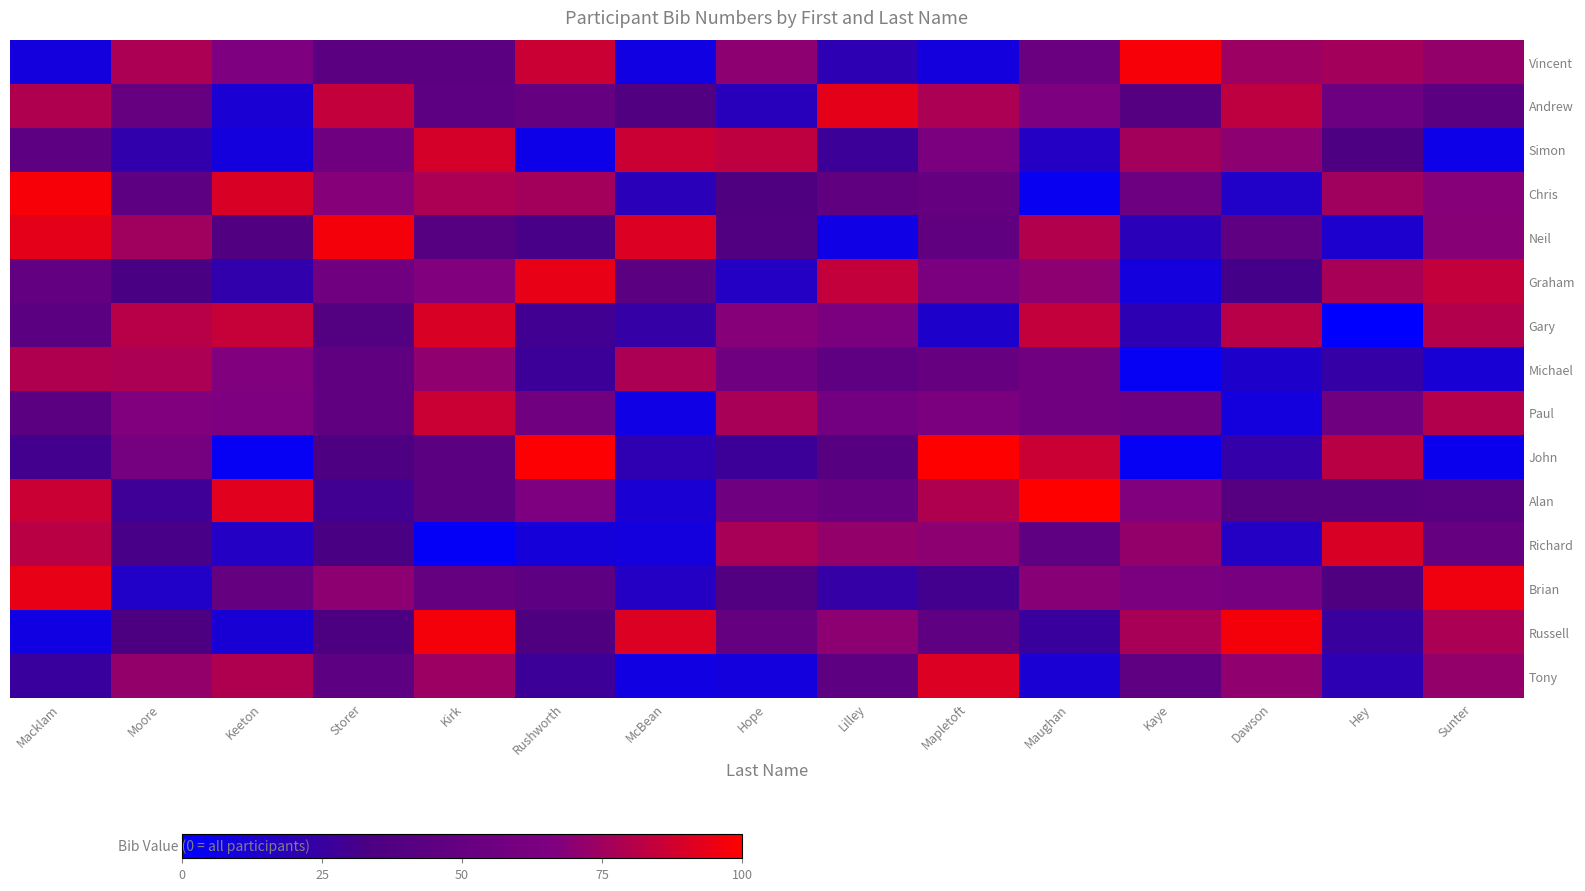

Between Keeton and Kirk, which series saw the biggest shift?

Russell